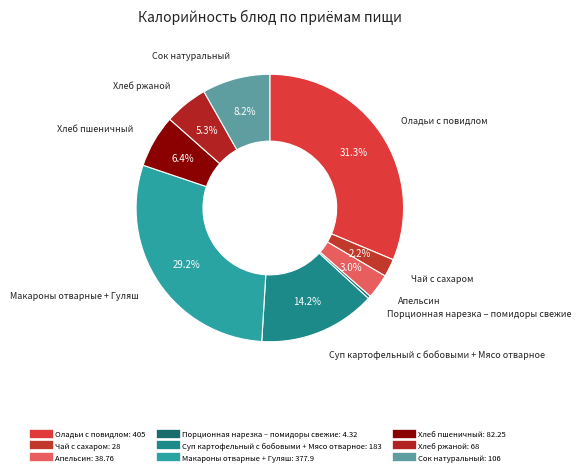

Which has a higher value, Апельсин or Суп картофельный с бобовыми + Мясо отварное?

Суп картофельный с бобовыми + Мясо отварное